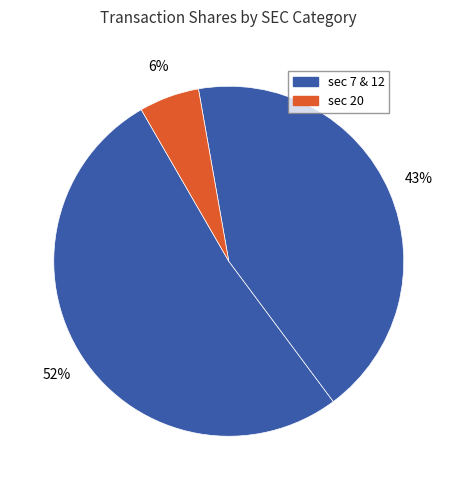

How many slices are in this pie chart?

3